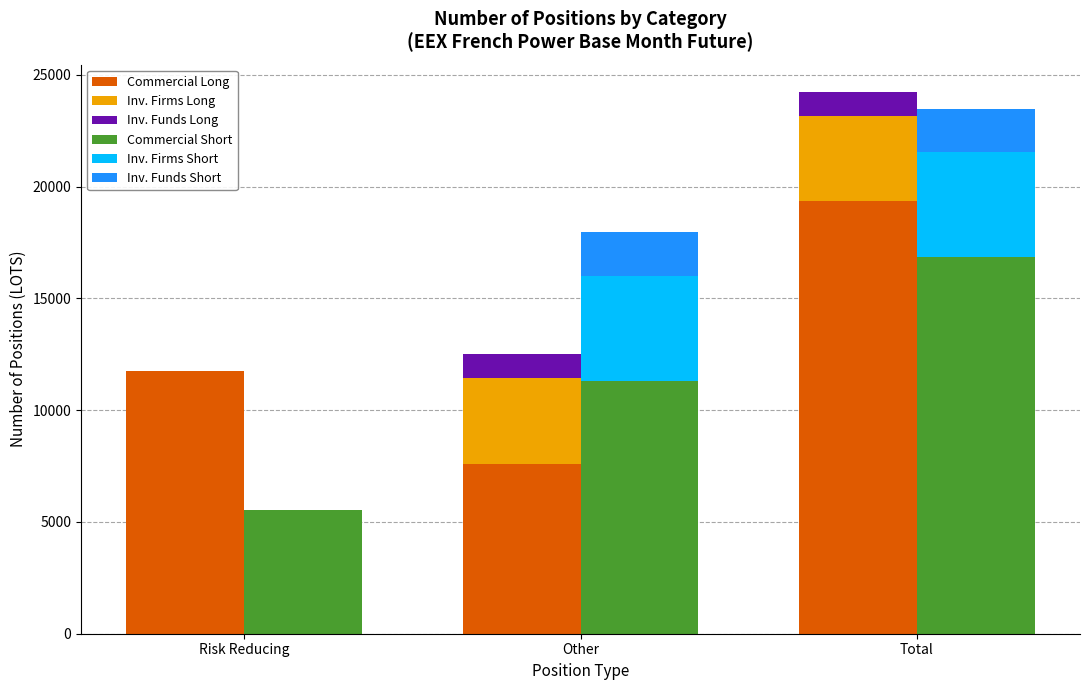

Reading right to left, list all the values displayed in this chart.

Commercial Long: Total=19366.8	Other=7615.8	Risk Reducing=11751.0
Inv. Firms Long: Total=3807.0	Other=3807.0	Risk Reducing=0.0
Inv. Funds Long: Total=1076.0	Other=1076.0	Risk Reducing=0.0
Commercial Short: Total=16865.8	Other=11329.8	Risk Reducing=5536.0
Inv. Firms Short: Total=4684.0	Other=4684.0	Risk Reducing=0.0
Inv. Funds Short: Total=1939.0	Other=1939.0	Risk Reducing=0.0